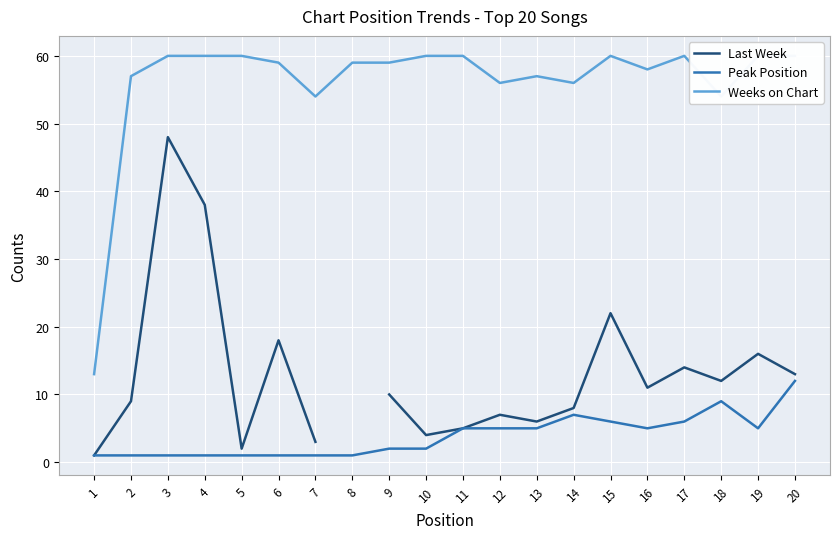

What is the difference between the highest and lowest values at 6?

58.0